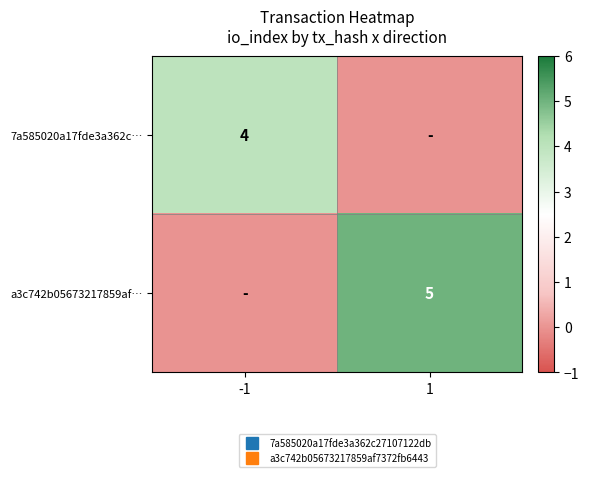

The value of a3c742b05673217859af… at -1 is 0. True or false?

True